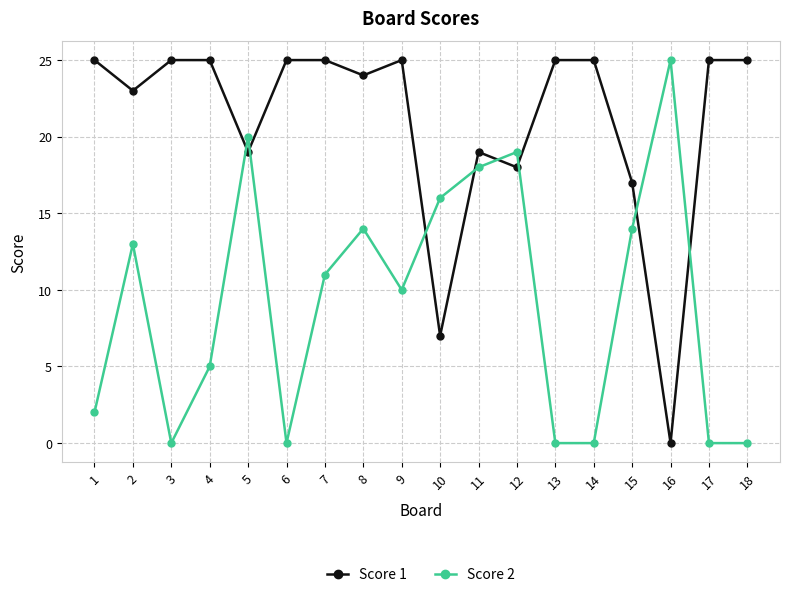

How many interior local peaks does the Score 2 series have?

5